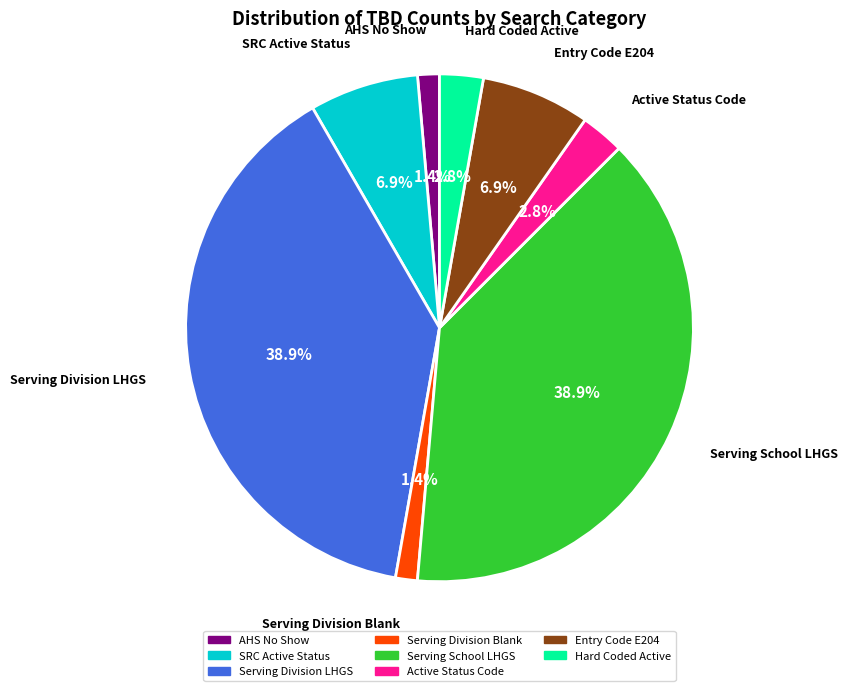

Is there any slice that represents more than half of the pie?

No